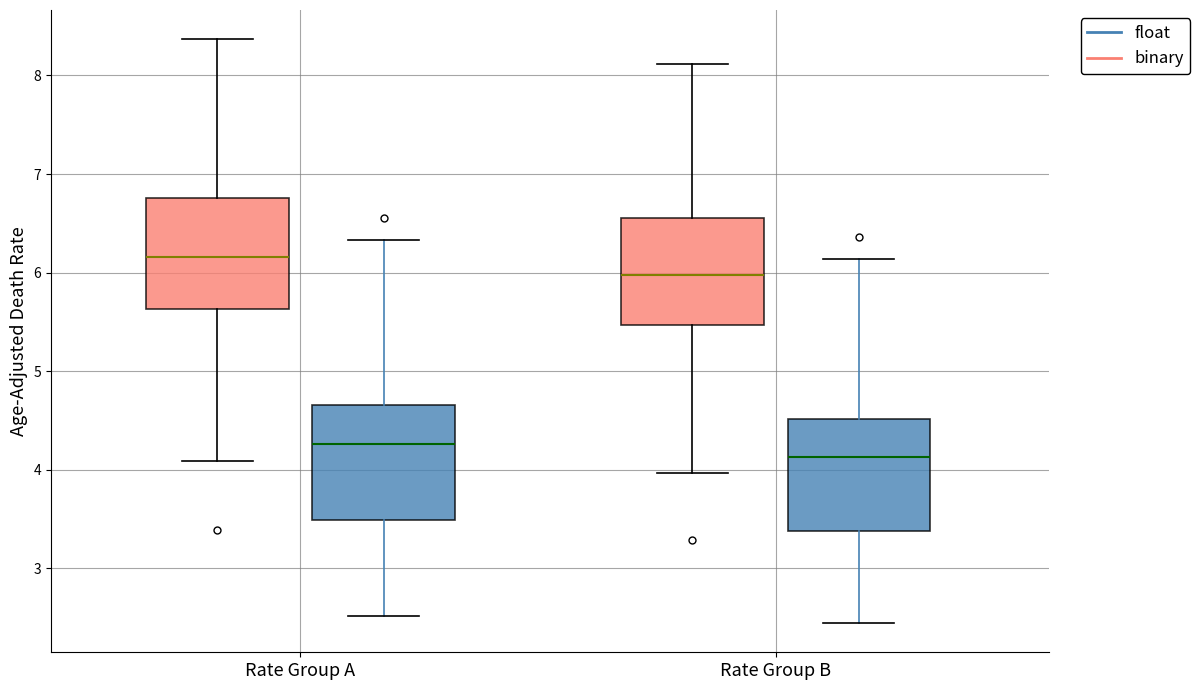

Where does the lower whisker of the box for Rate Group A (binary) end on the y-axis? The values are not printed on the chart, so give them approximately, as read against the axis.

4.1